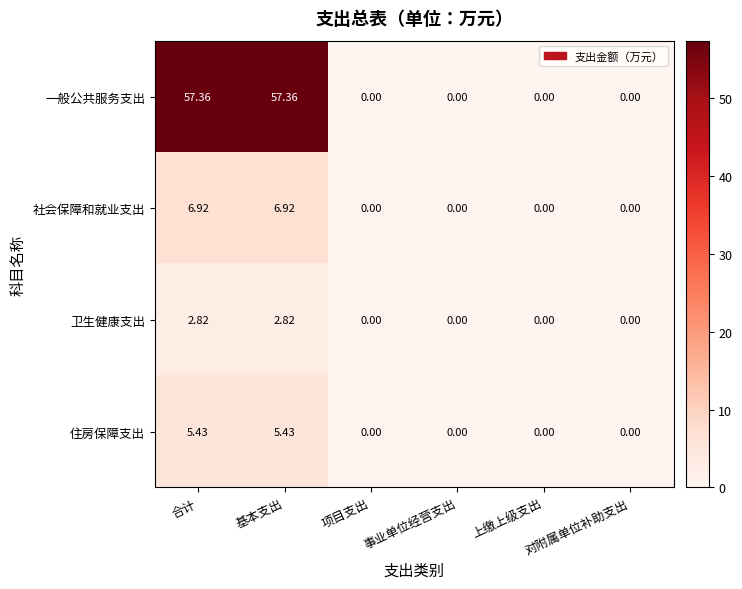

List the series in order of their peak value, highest first.

一般公共服务支出, 社会保障和就业支出, 住房保障支出, 卫生健康支出